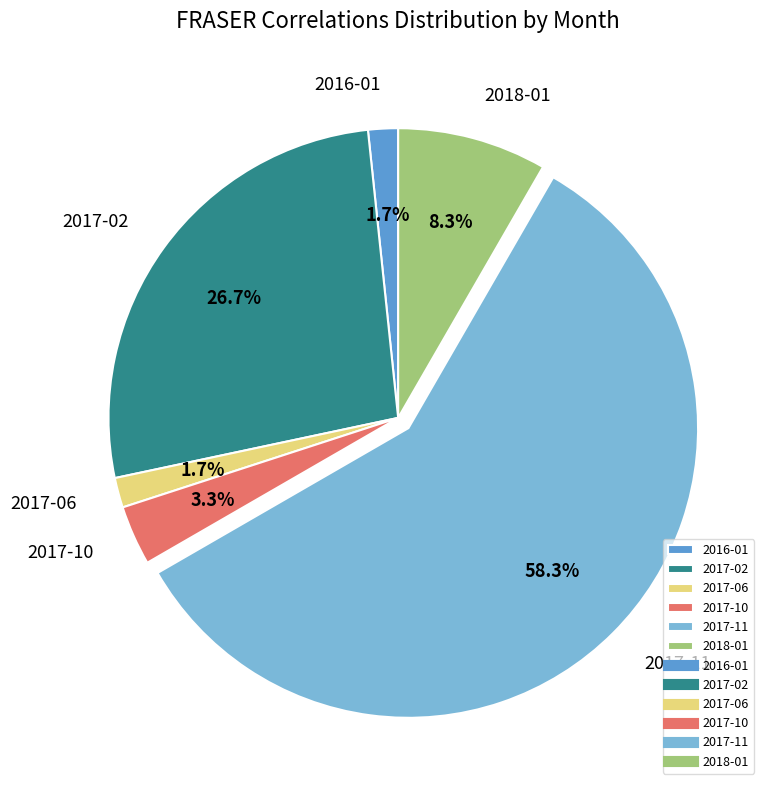

To the nearest percent, what is the difference between the 2017-02 and 2017-10 slice percentages?

23%